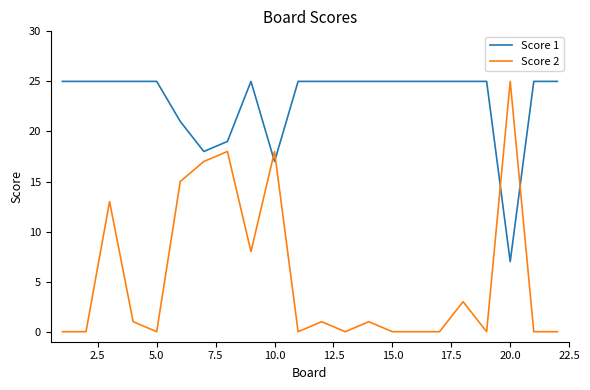

Which series ends up on top after the final intersection of Score 1 and Score 2?

Score 1